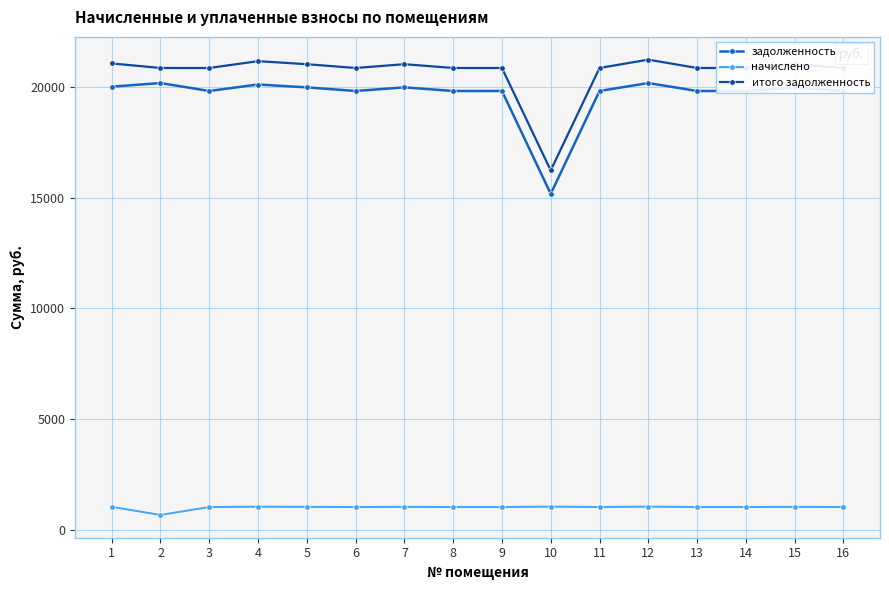

At which label does задолженность first exceed 19815?

1